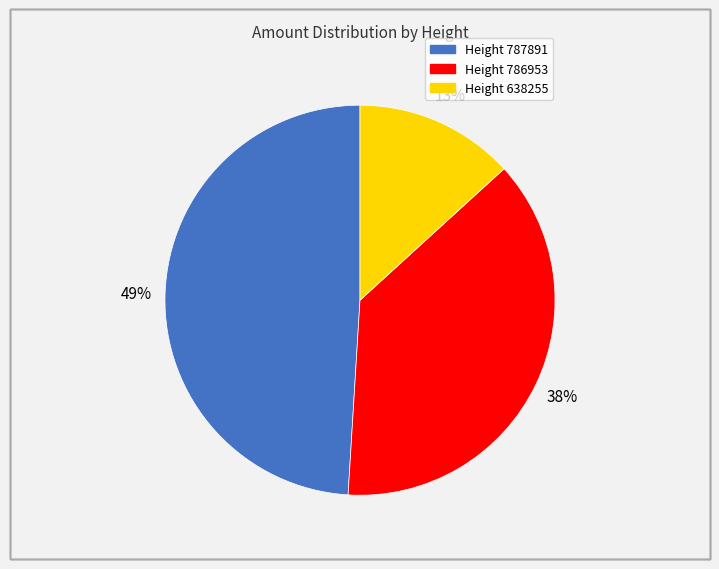

Which has a higher value, Height 638255 or Height 786953?

Height 786953